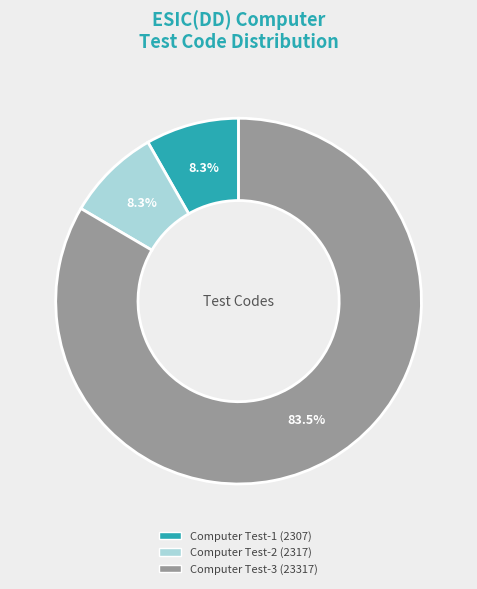

True or false: Computer Test-1 accounts for 8% of the total.

True